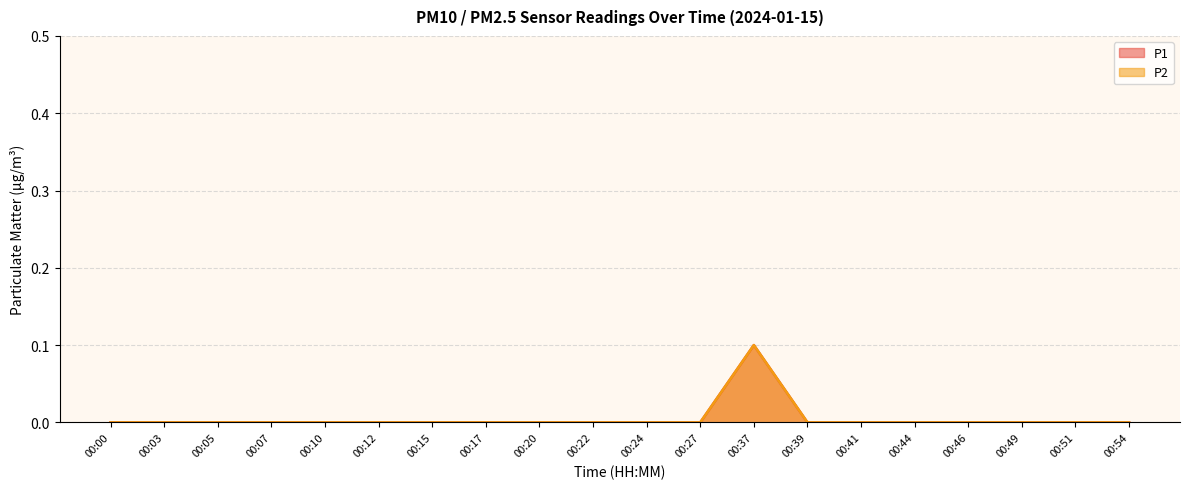

What is the greatest value displayed?

0.1